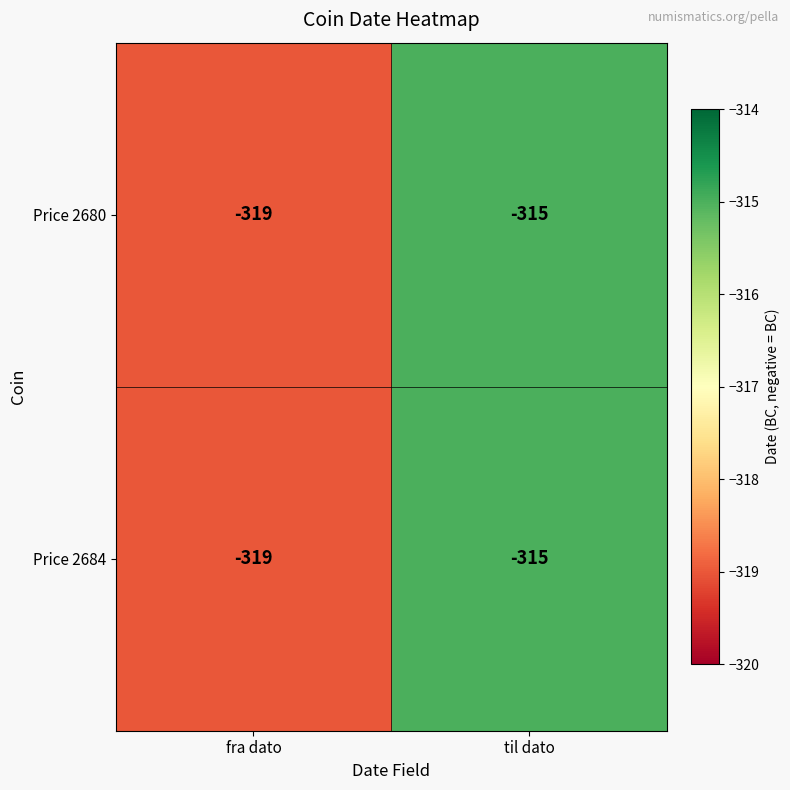

Which label corresponds to the largest value in the chart?

til dato